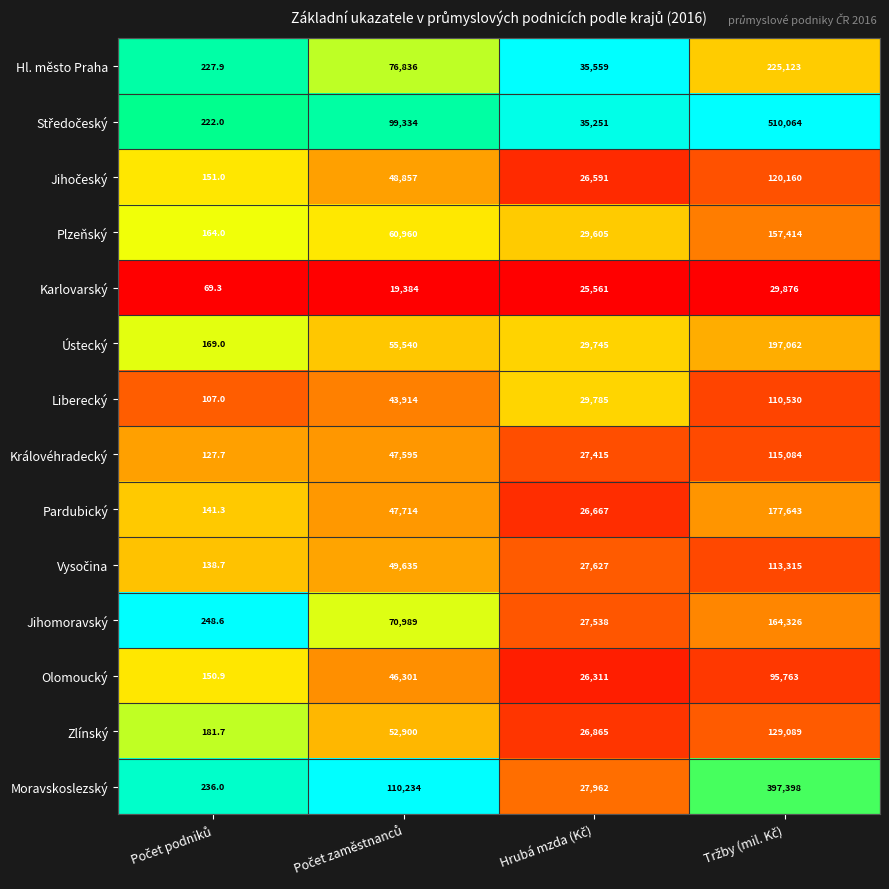

What is the maximum value shown in the chart?

510064.0